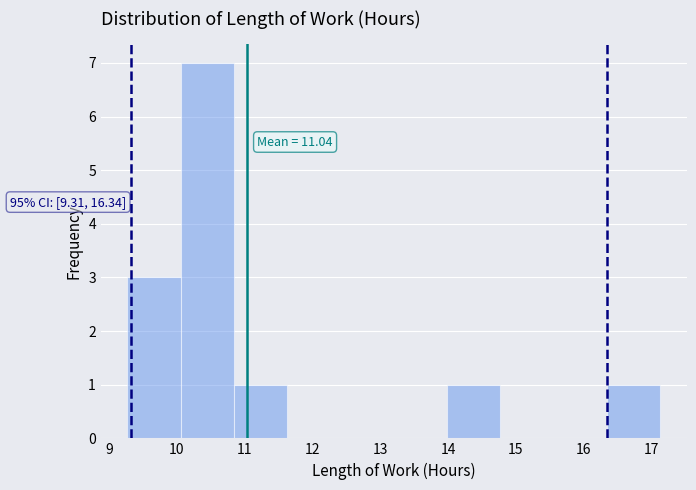

Over which range of the x-axis is the bar tallest?

10.1 to 10.8